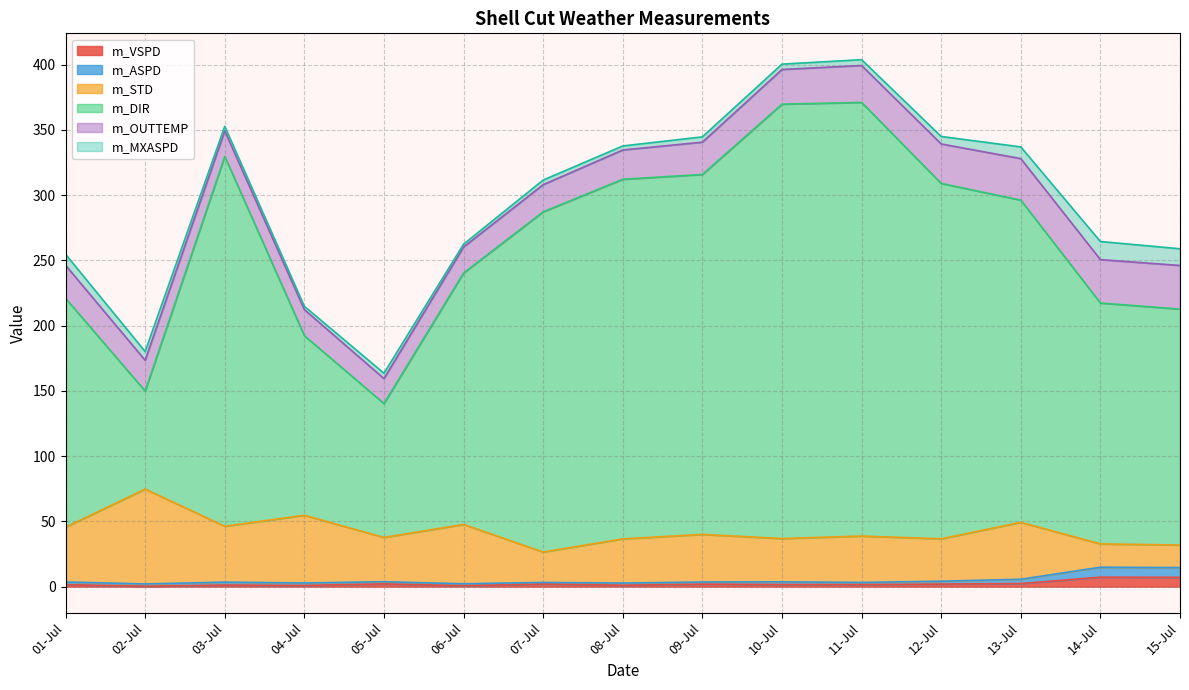

How many lines are shown in the chart?

6